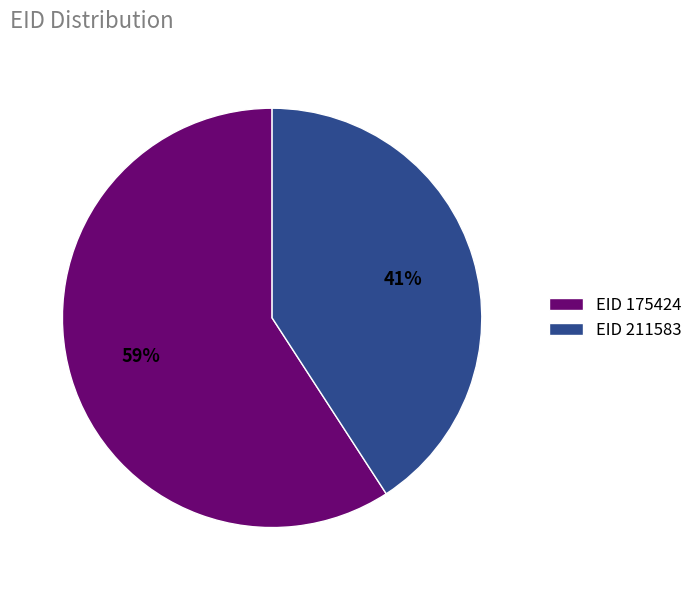

To the nearest percent, what is the difference between the EID 175424 and EID 211583 slice percentages?

18%